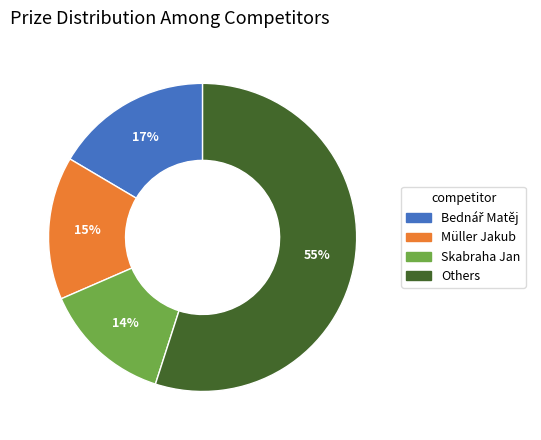

To the nearest percent, what is the average slice percentage?

25%